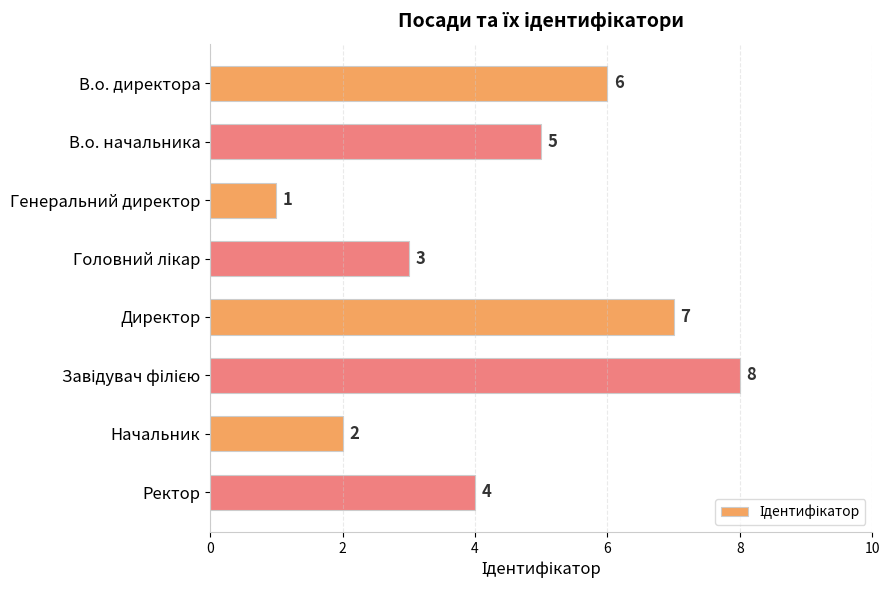

Which category has the lowest value across all series?

Генеральний директор